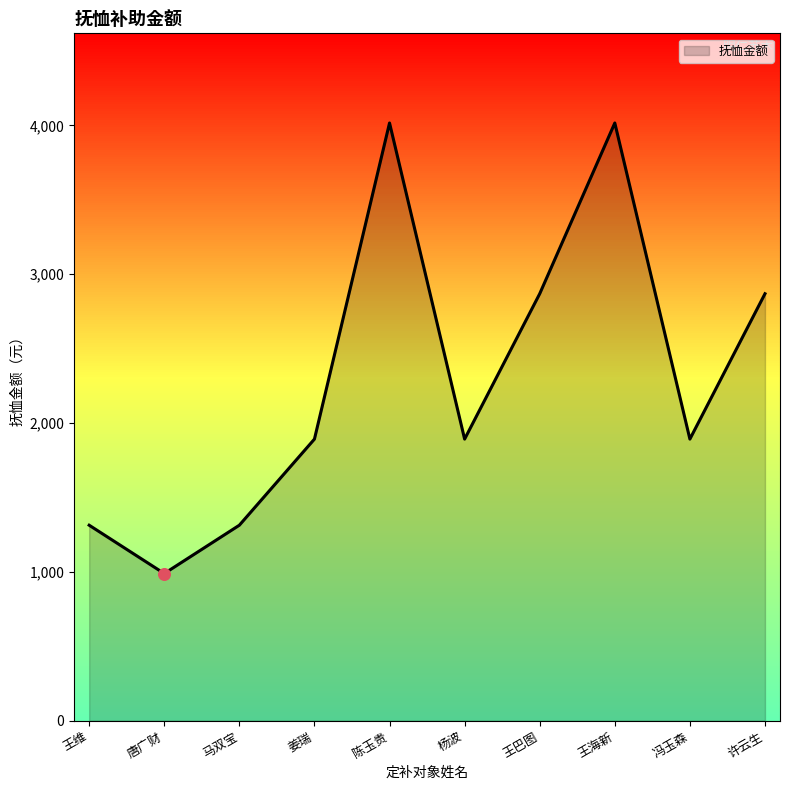

What is the change in value from 杨波 to 王海新?

+2124.2